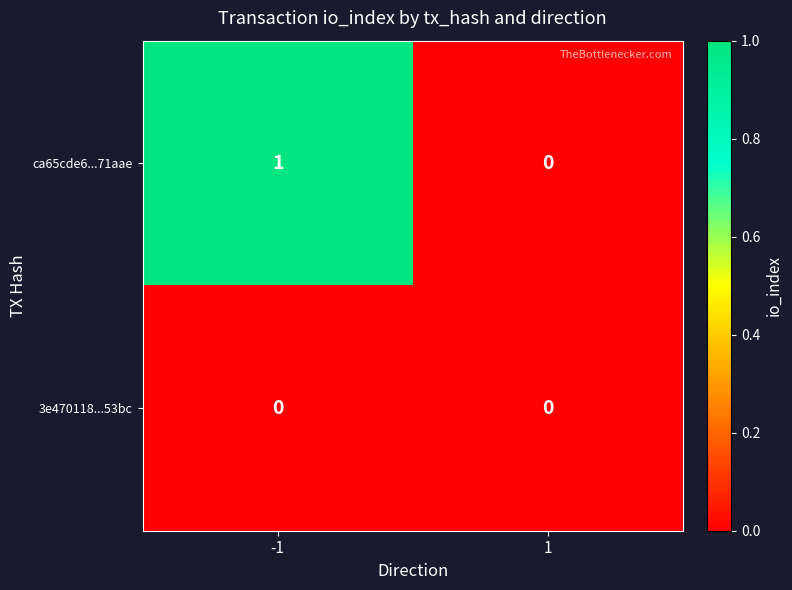

The 3e470118...53bc series shows 0 at -1. True or false?

True